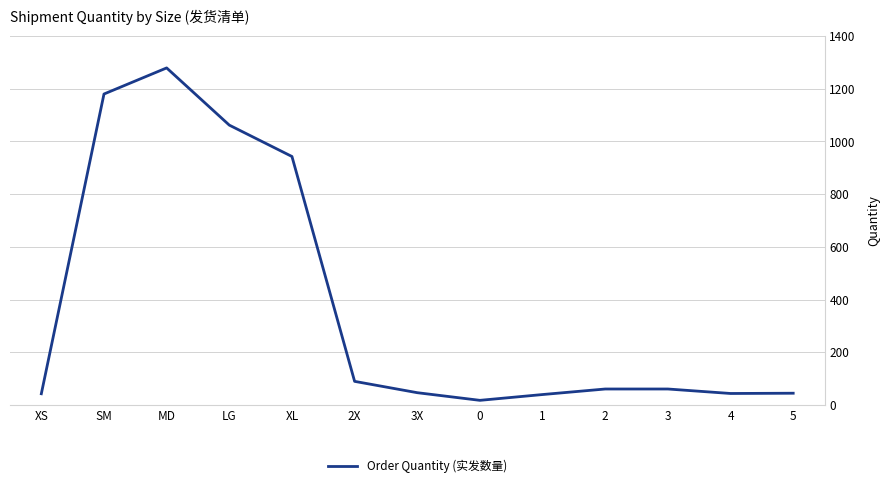

At which category does the chart reach its peak across all series?

MD